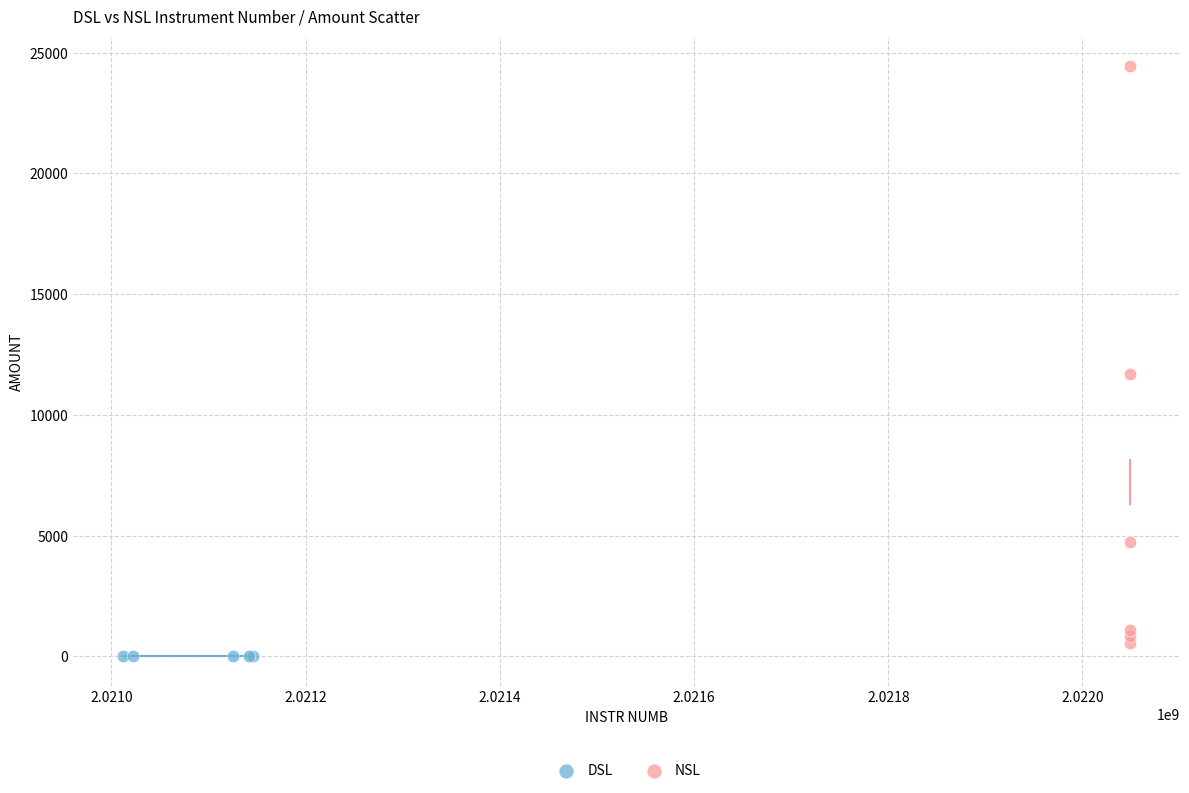

Which series reaches the maximum Y coordinate?

NSL